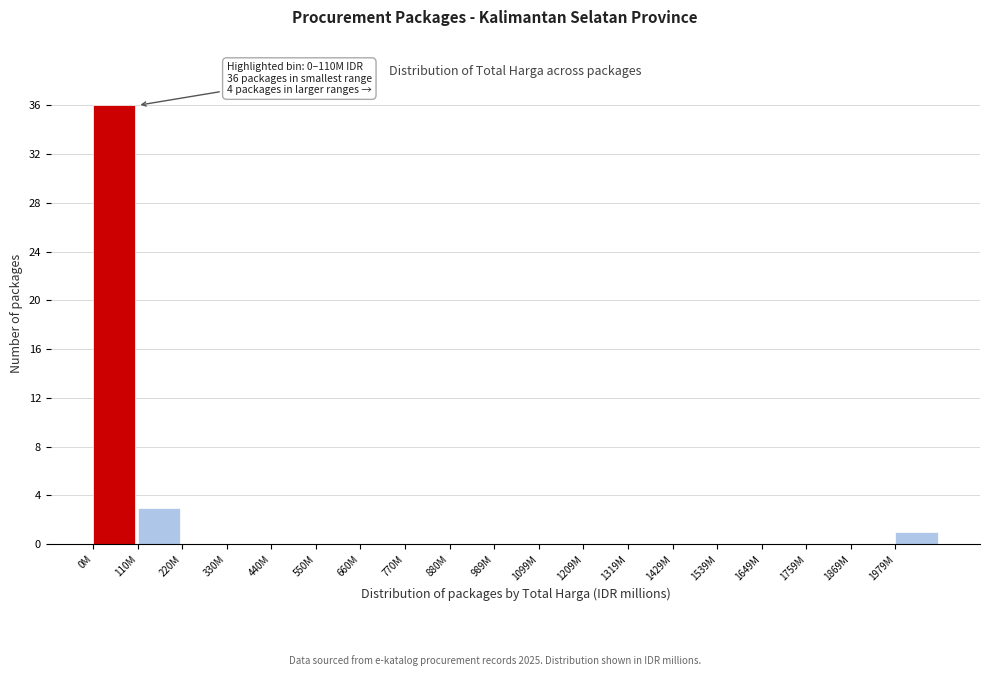

Reading left to right, transcribe all the data shown in this chart.

0M=36	110M=3	220M=0	330M=0	440M=0	550M=0	660M=0	770M=0	880M=0	989M=0	1099M=0	1209M=0	1319M=0	1429M=0	1539M=0	1649M=0	1759M=0	1869M=0	1979M=1